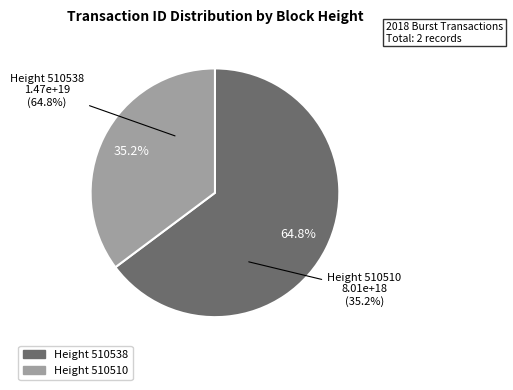

To the nearest percent, what portion does 510538 represent?

65%